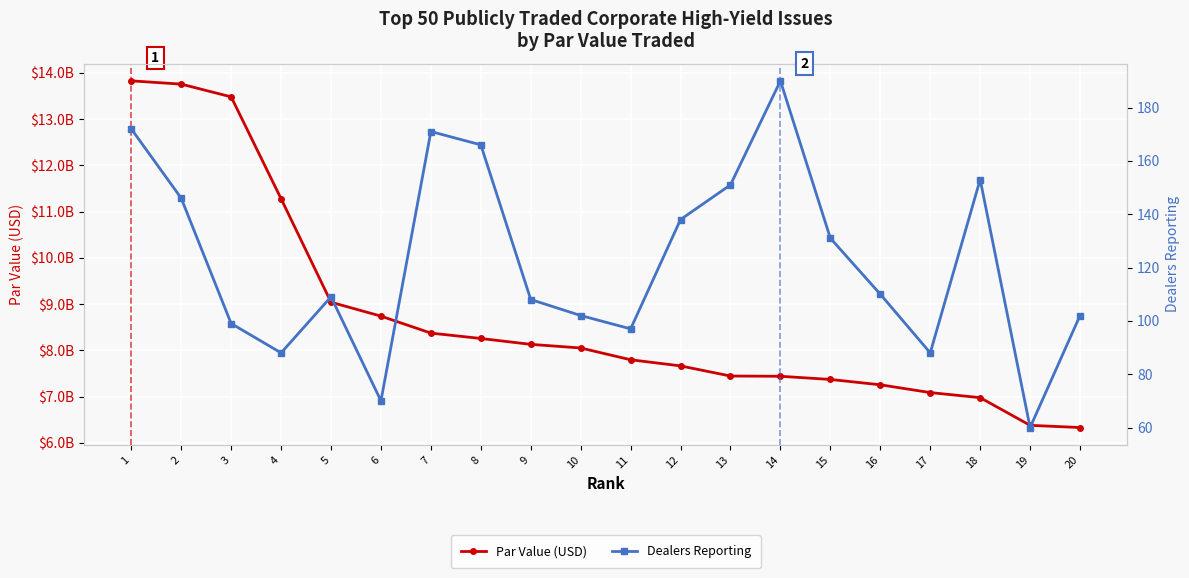

List the labels in order of Dealers Reporting value, largest first.

14, 1, 7, 8, 18, 13, 2, 12, 15, 16, 5, 9, 10, 20, 3, 11, 4, 17, 6, 19